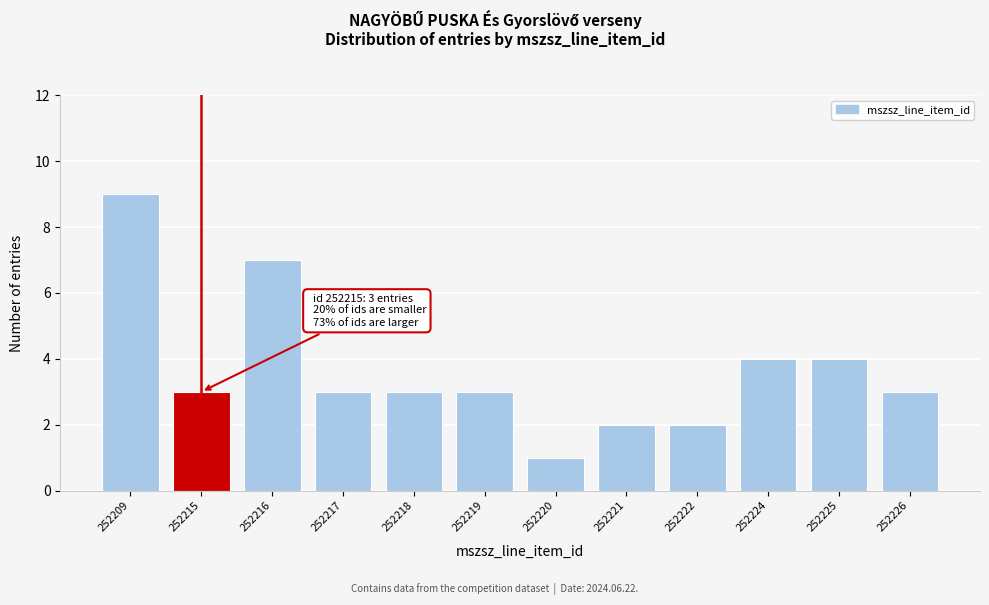

Reading left to right, transcribe all the data shown in this chart.

9	3	7	3	3	3	1	2	2	4	4	3